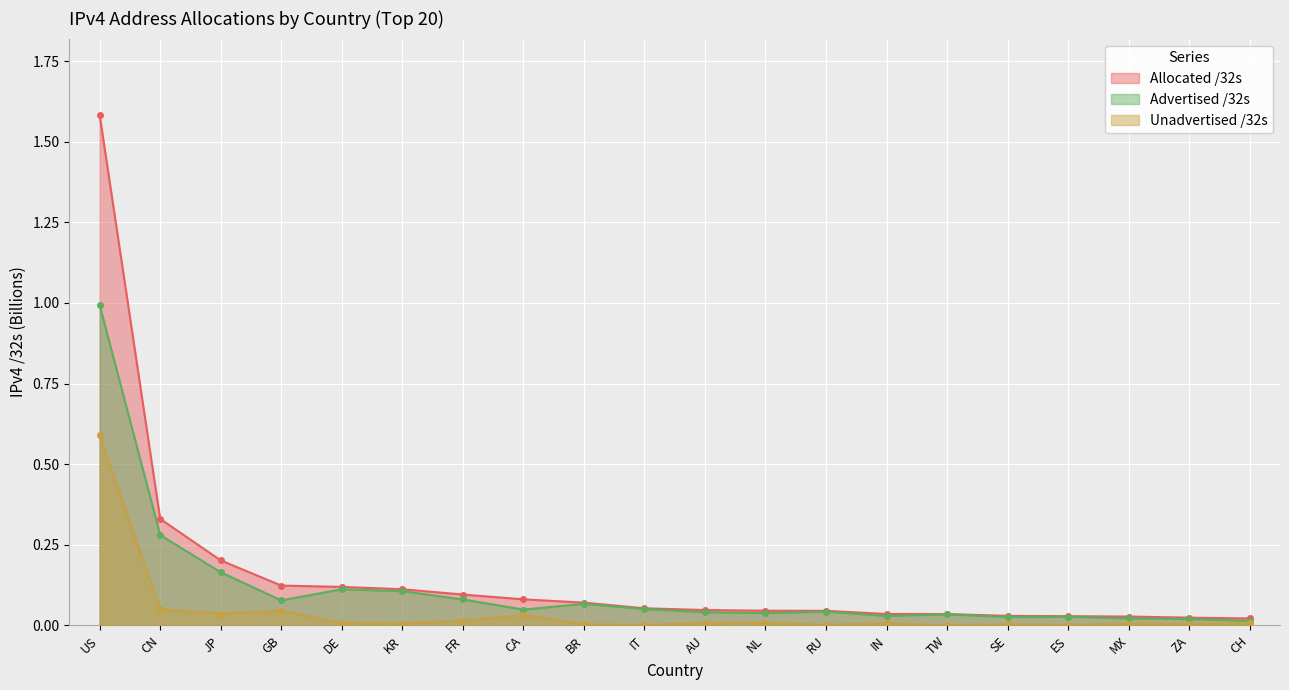

What is the highest value of the Unadvertised /32s series?

0.6